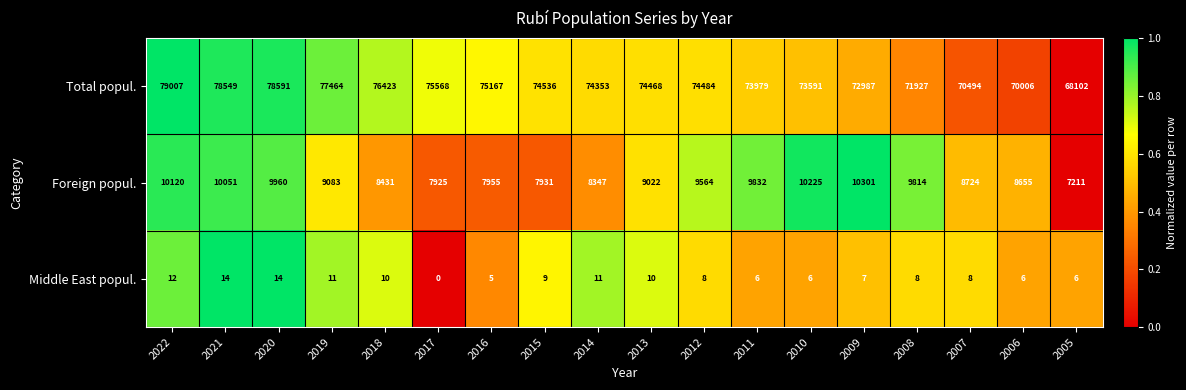

True or false: Total popul. has a value of 105577 at 2019.

False